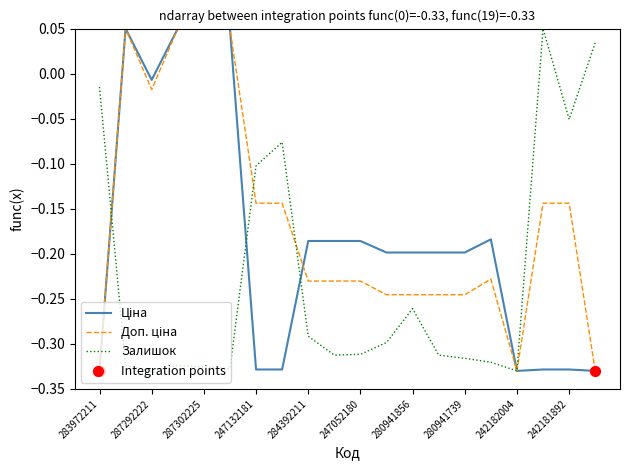

How many lines are shown in the chart?

3